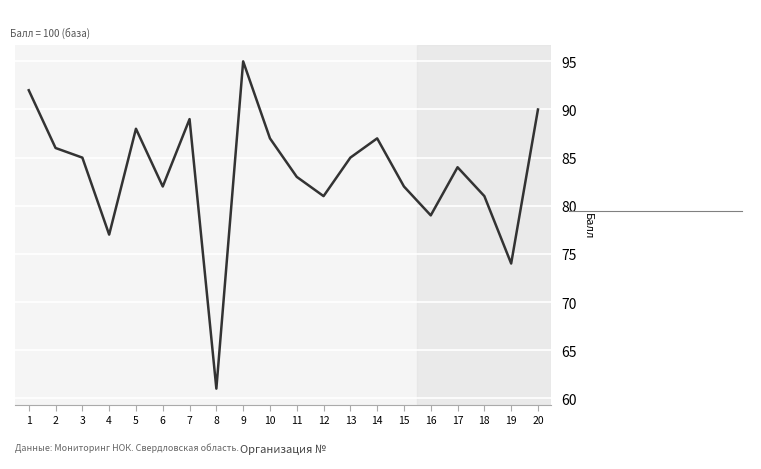

At which category does the data reach its first local valley?

4